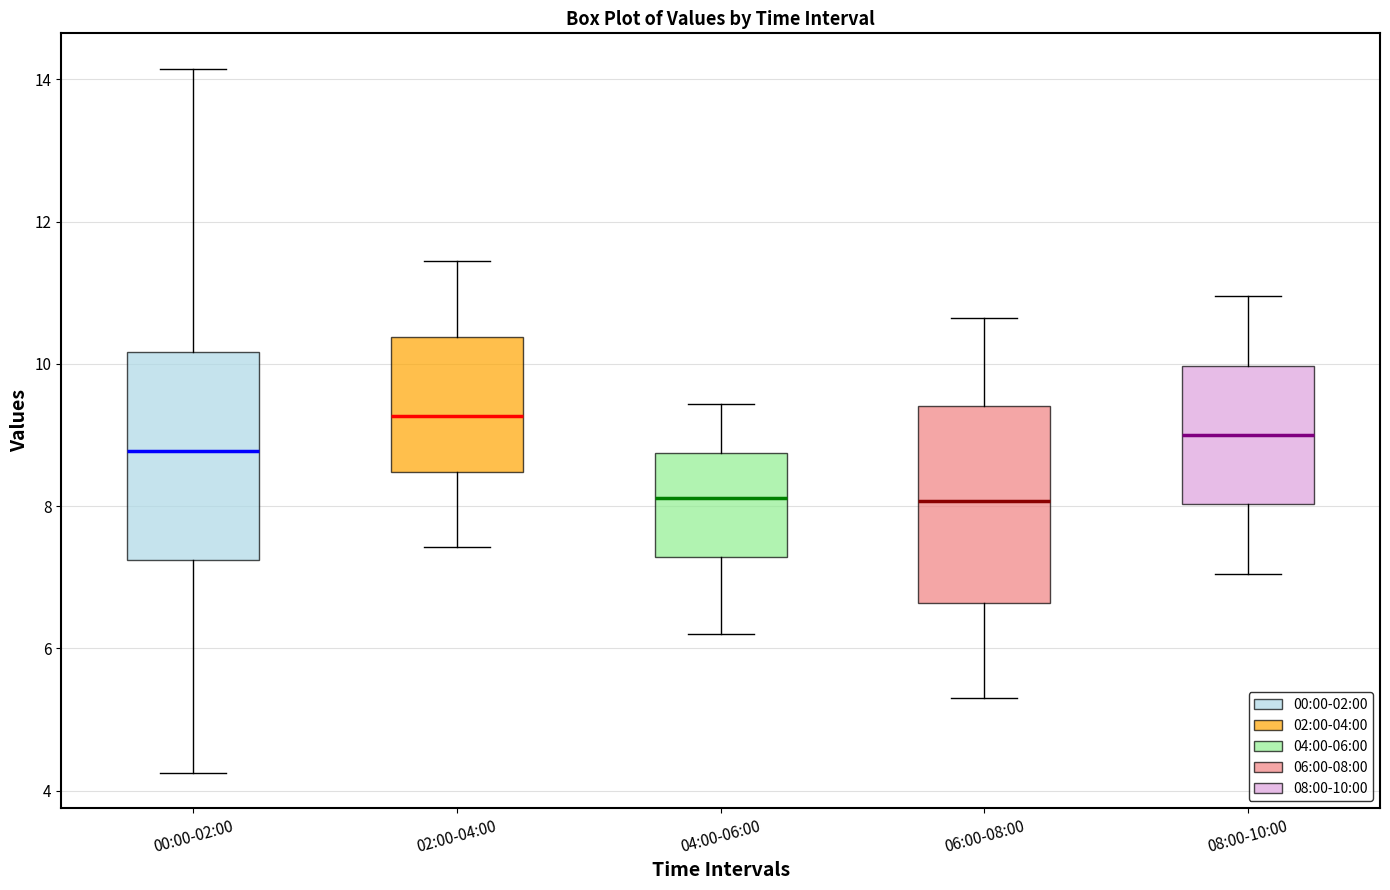

Reading left to right, transcribe this box plot: for each box, give where its median line is, the range the box spans, and where its two whiskers end, as read against the y-axis. The values are not printed on the chart, so give them approximately, as read against the axis.

00:00-02:00: median 8.8, box 7.2 to 10.2, whiskers 4.2 to 14.2
02:00-04:00: median 9.2, box 8.4 to 10.4, whiskers 7.4 to 11.4
04:00-06:00: median 8.2, box 7.2 to 8.8, whiskers 6.2 to 9.4
06:00-08:00: median 8.0, box 6.6 to 9.4, whiskers 5.4 to 10.6
08:00-10:00: median 9.0, box 8.0 to 10.0, whiskers 7.0 to 11.0